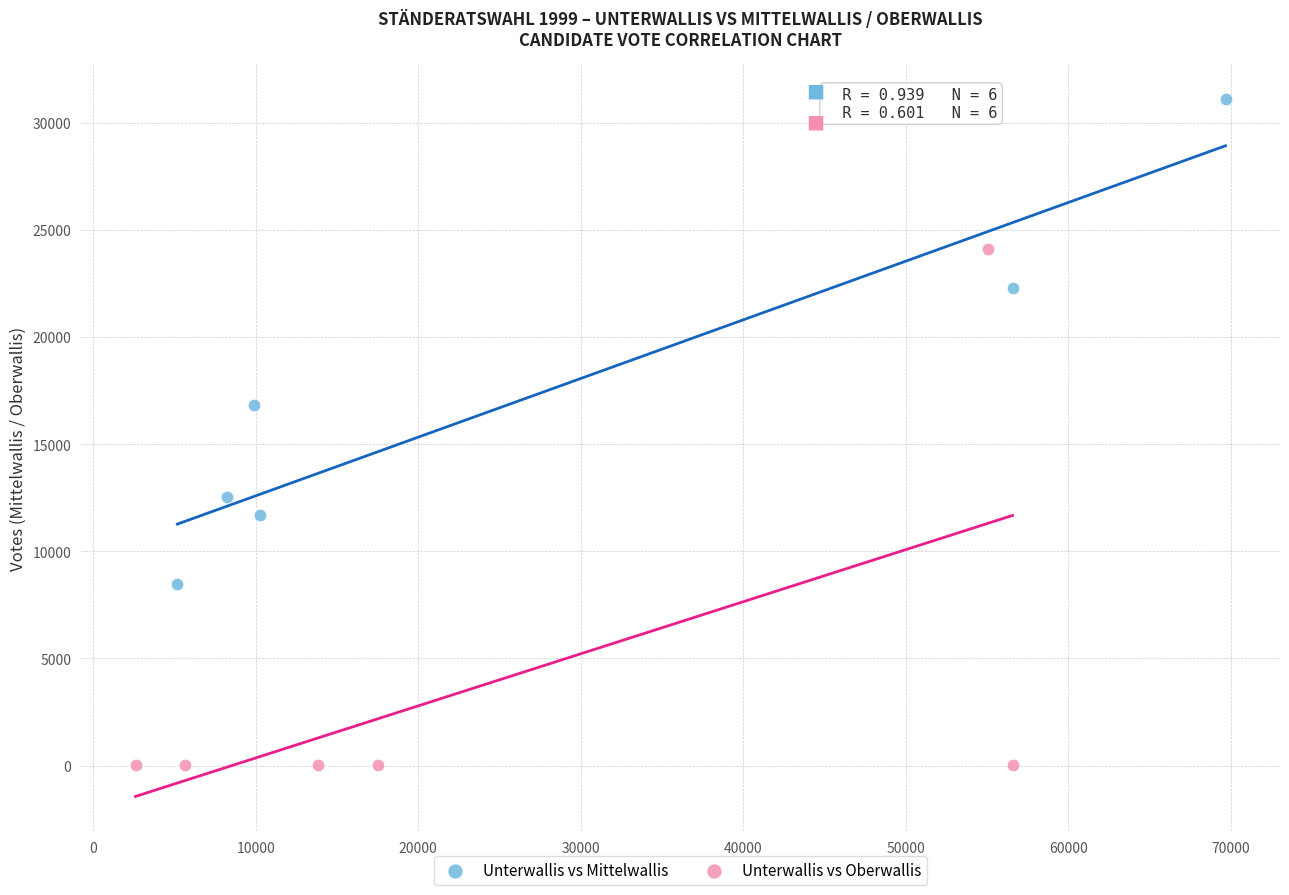

Which series has the largest Y range (max minus min)?

Unterwallis vs Oberwallis